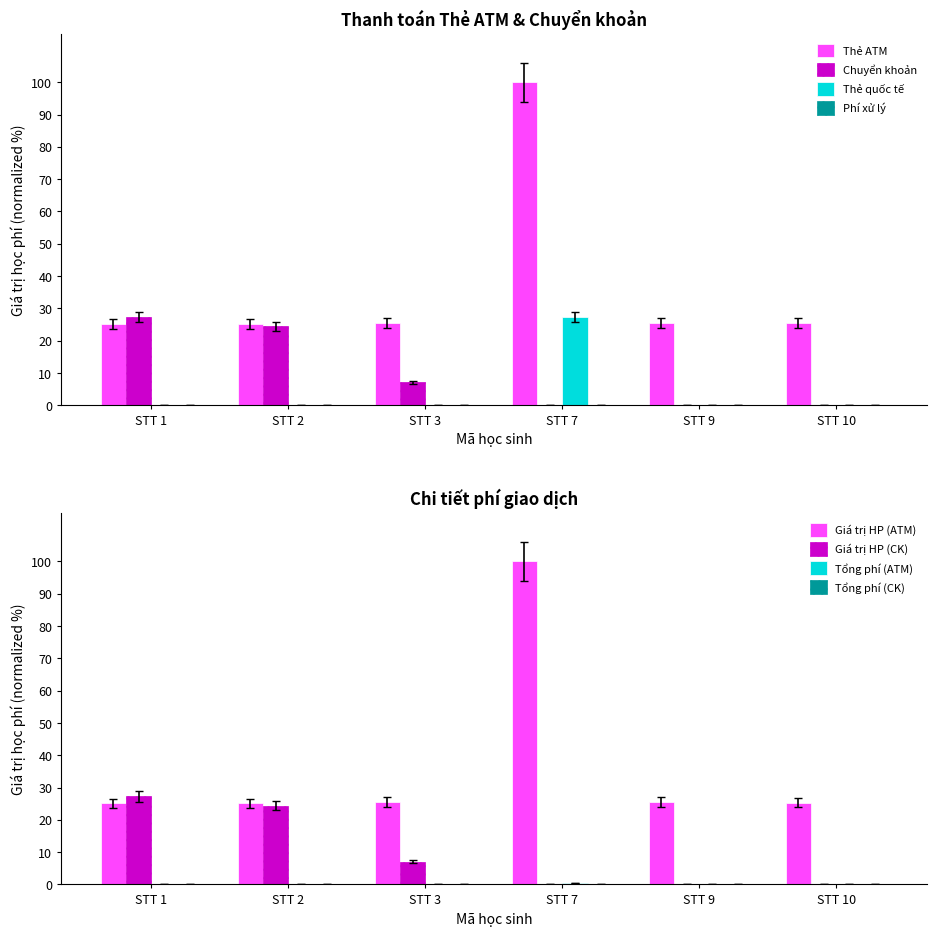

How many positive values does the Chuyển khoản series have?

3